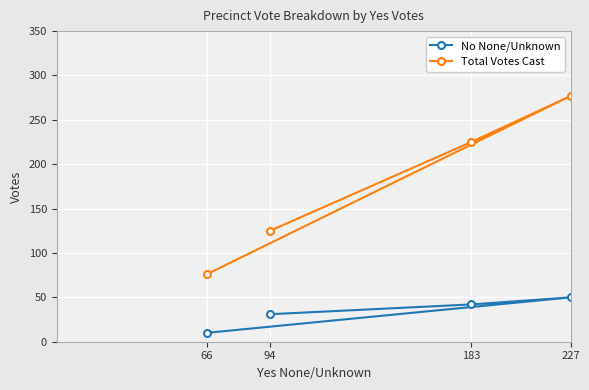

What is the value of the Total Votes Cast point at the 3rd from the left?

225